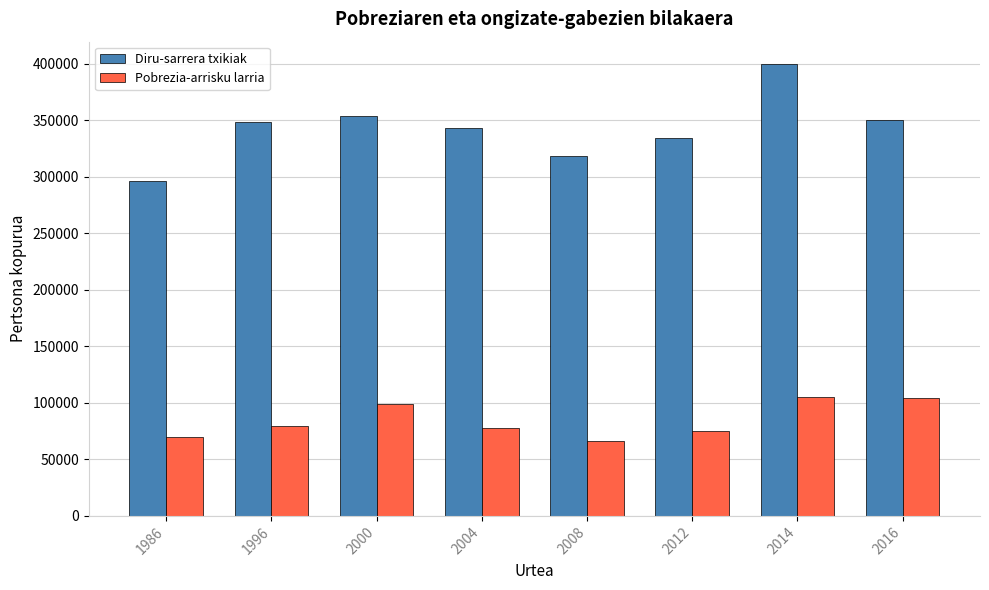

At how many categories does at least one series exceed 285258?

8